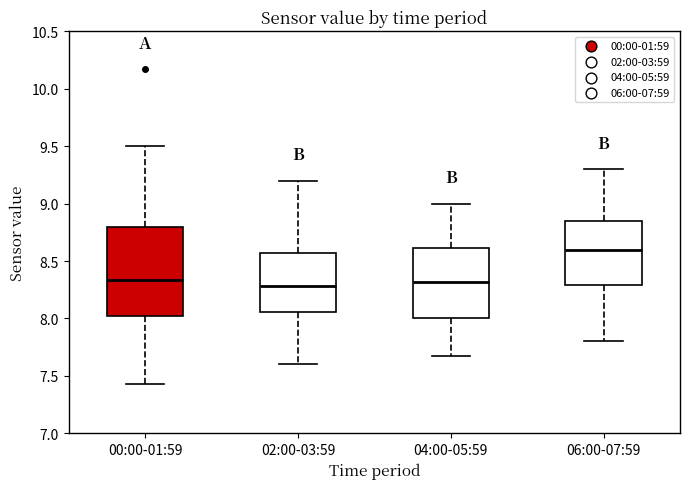

Where does the median line of the box for 04:00-05:59 sit on the y-axis? The values are not printed on the chart, so give them approximately, as read against the axis.

8.30